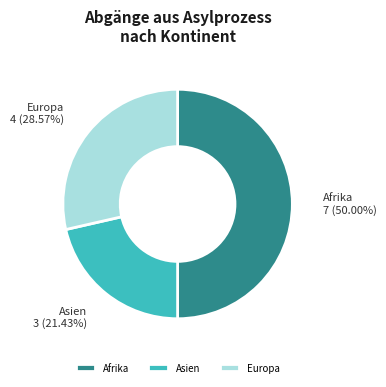

To the nearest percent, what is the average slice percentage?

33%